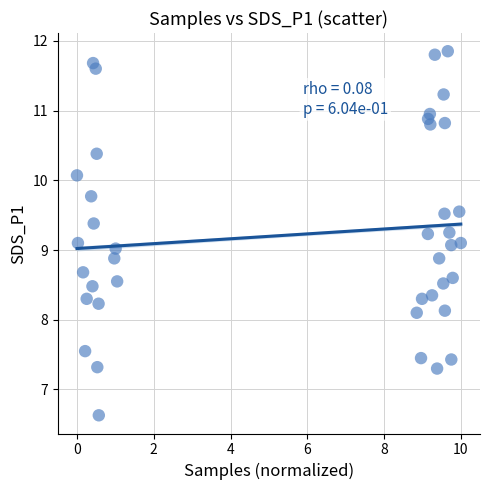

What is the range of Y values (max minus min)?

5.2